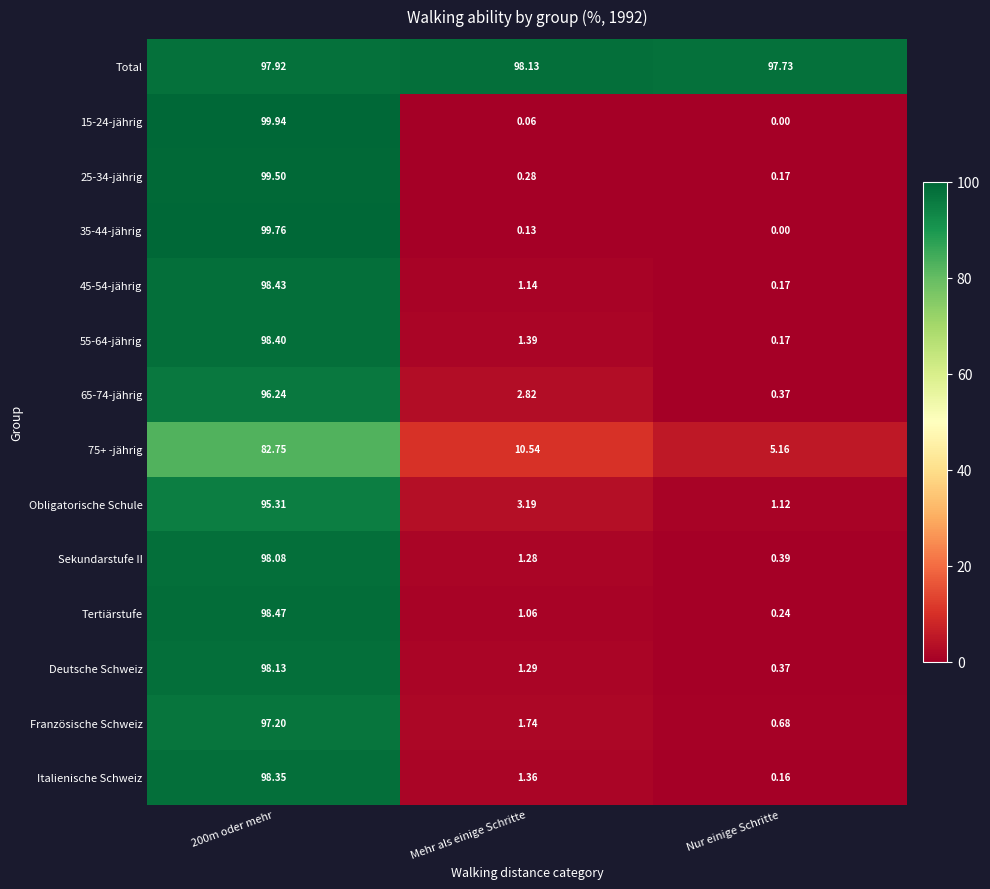

At how many categories does at least one series exceed 49?

3